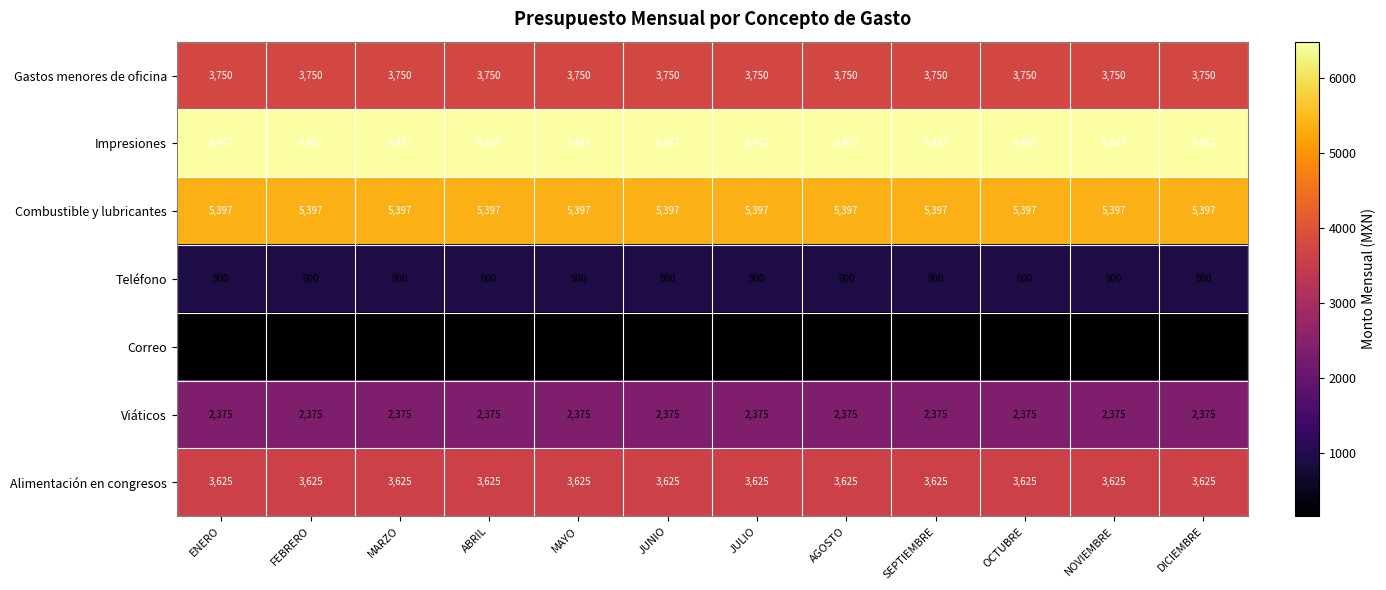

At AGOSTO, list the series in order from smallest to largest.

Correo, Teléfono, Viáticos, Alimentación en congresos, Gastos menores de oficina, Combustible y lubricantes, Impresiones